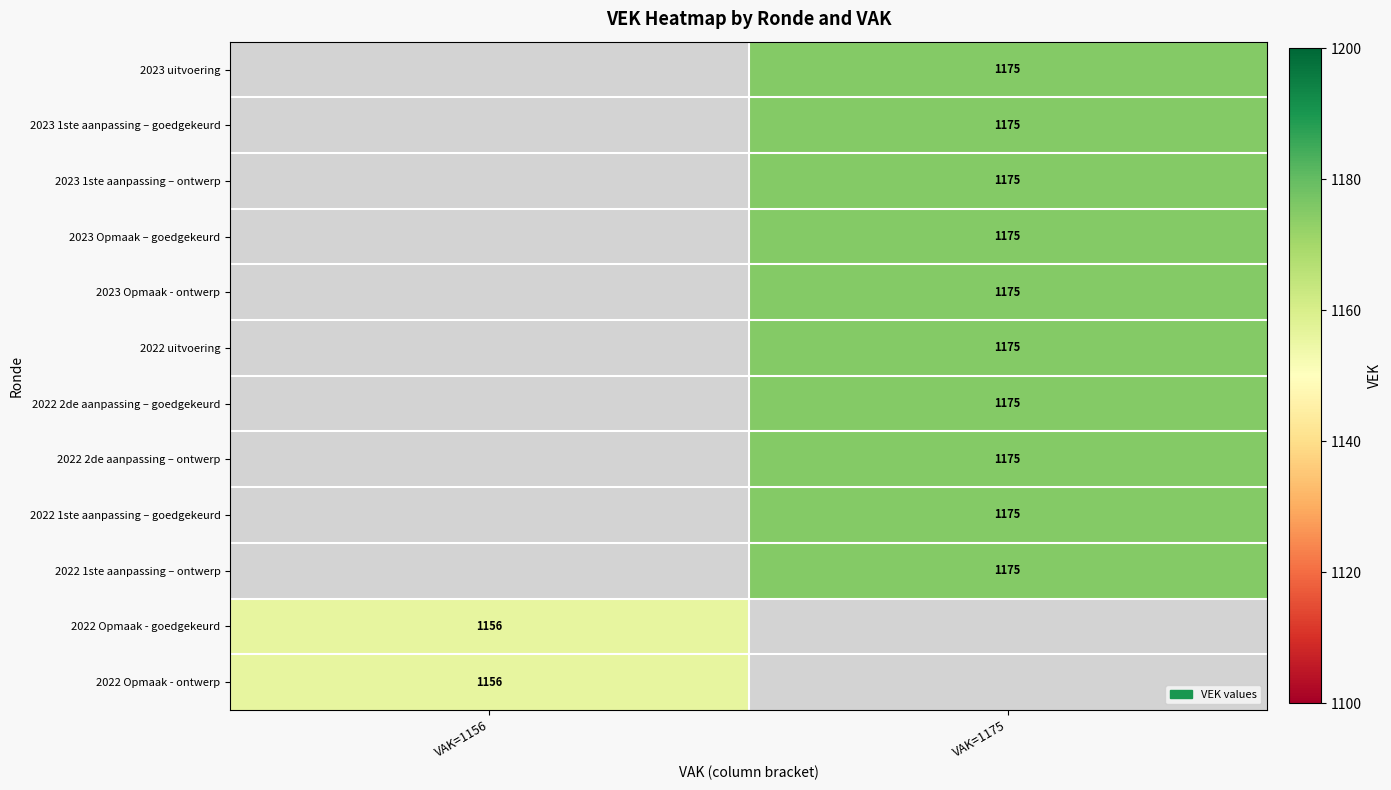

Which category has the highest value across all series?

VAK=1175